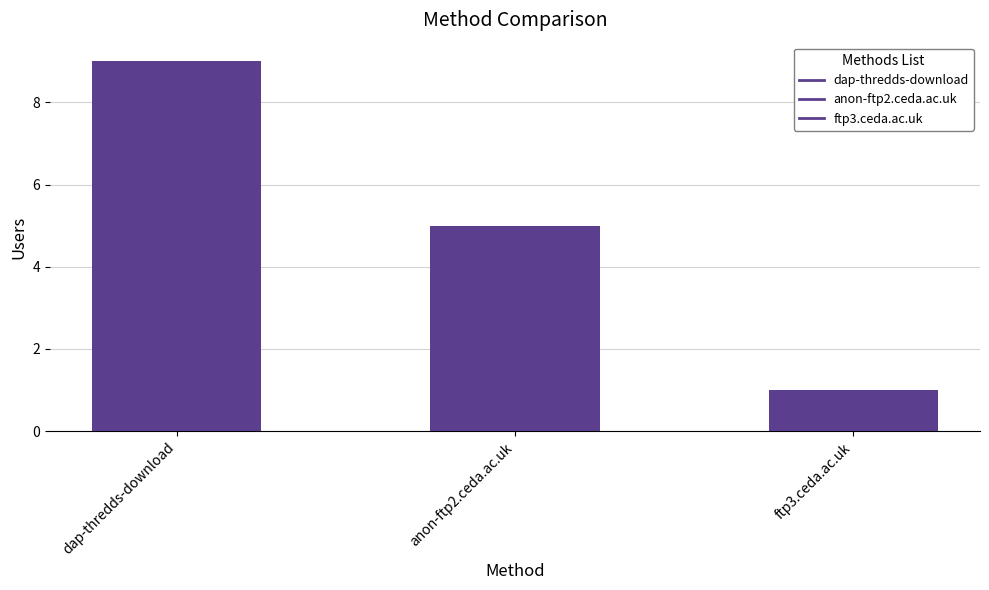

What is the label of the 1st bar from the left?

dap-thredds-download